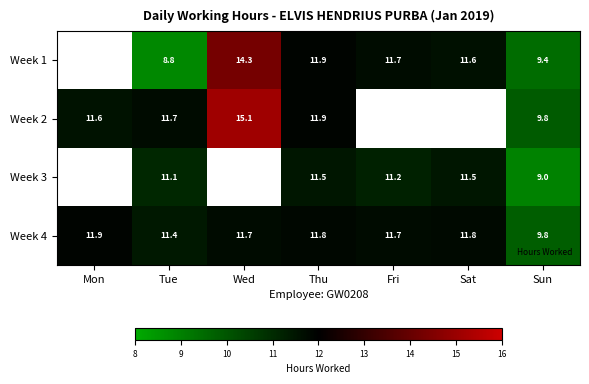

The Week 1 series shows 14.1 at Tue. True or false?

False